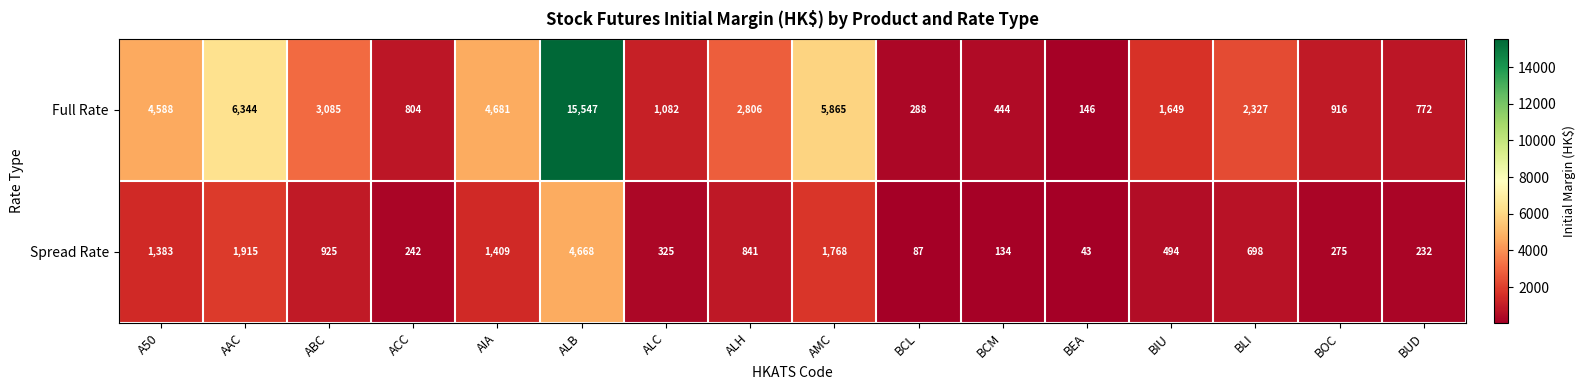

What is the maximum value for Spread Rate?

4668